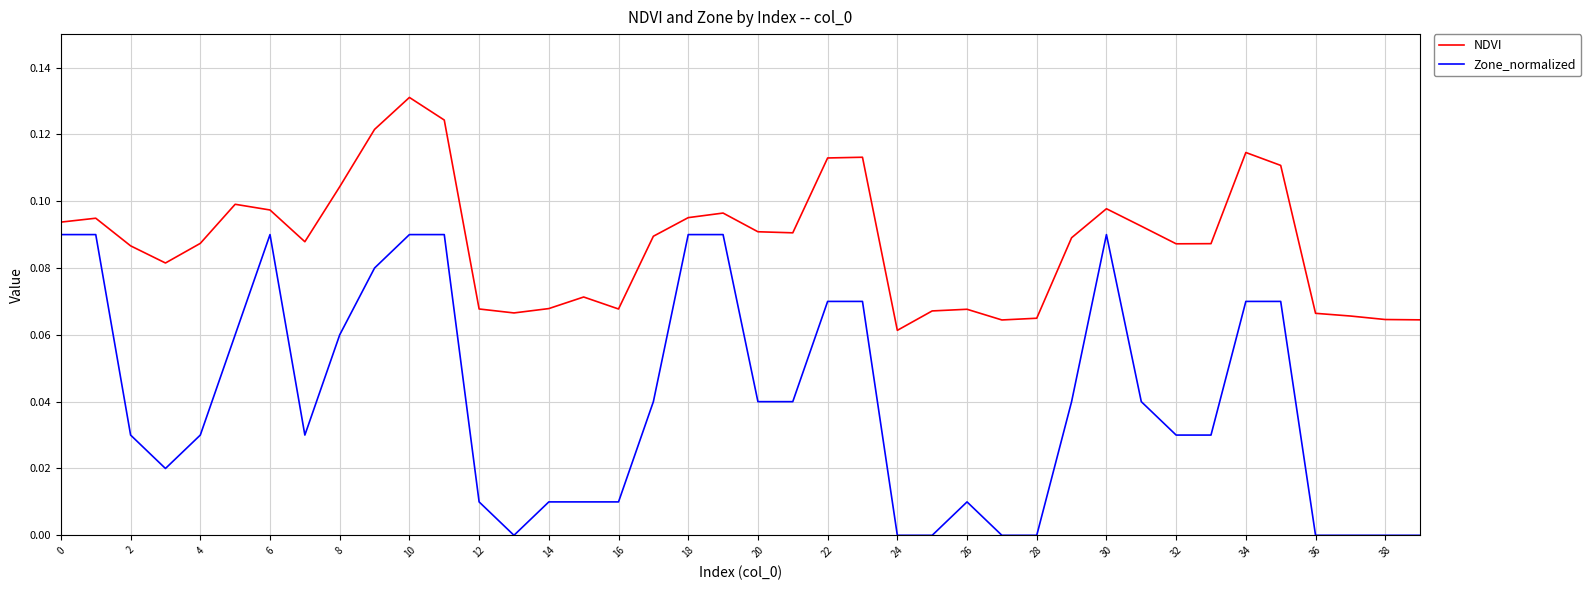

Rank the series by their maximum value, from lowest to highest.

Zone_normalized, NDVI